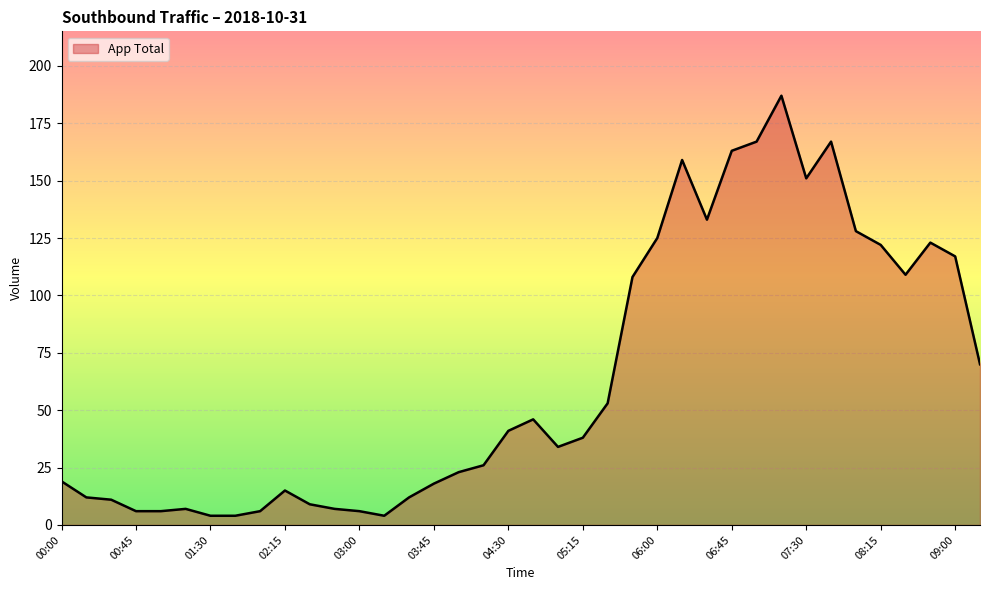

What is the greatest value displayed?

187